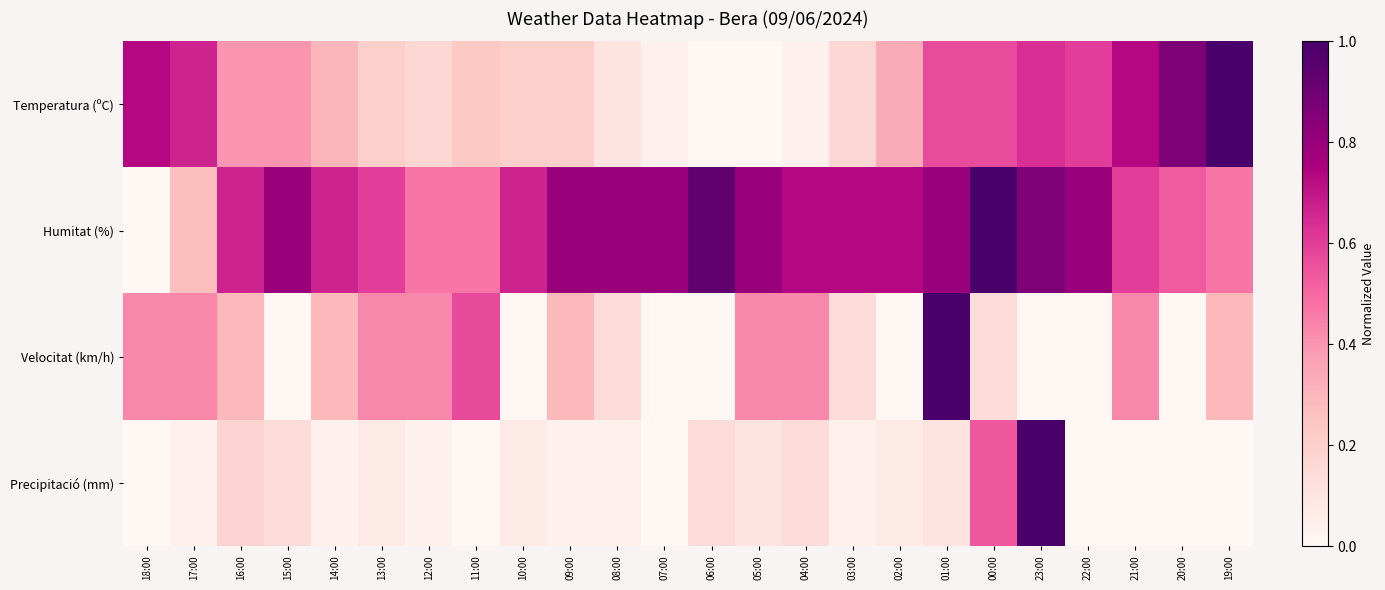

Reading left to right, extract all data points from this chart.

Temperatura (ºC): 18:00=0.7	17:00=0.7	16:00=0.4	15:00=0.4	14:00=0.3	13:00=0.2	12:00=0.2	11:00=0.2	10:00=0.2	09:00=0.2	08:00=0.1	07:00=0.0	06:00=0.0	05:00=0.0	04:00=0.0	03:00=0.2	02:00=0.3	01:00=0.6	00:00=0.6	23:00=0.6	22:00=0.6	21:00=0.7	20:00=0.9	19:00=1.0
Humitat (%): 18:00=0.0	17:00=0.3	16:00=0.7	15:00=0.8	14:00=0.7	13:00=0.6	12:00=0.5	11:00=0.5	10:00=0.7	09:00=0.8	08:00=0.8	07:00=0.8	06:00=0.9	05:00=0.8	04:00=0.7	03:00=0.7	02:00=0.7	01:00=0.8	00:00=1.0	23:00=0.9	22:00=0.8	21:00=0.6	20:00=0.5	19:00=0.5
Velocitat (km/h): 18:00=0.4	17:00=0.4	16:00=0.3	15:00=0.0	14:00=0.3	13:00=0.4	12:00=0.4	11:00=0.6	10:00=0.0	09:00=0.3	08:00=0.1	07:00=0.0	06:00=0.0	05:00=0.4	04:00=0.4	03:00=0.1	02:00=0.0	01:00=1.0	00:00=0.1	23:00=0.0	22:00=0.0	21:00=0.4	20:00=0.0	19:00=0.3
Precipitació (mm): 18:00=0.0	17:00=0.0	16:00=0.2	15:00=0.1	14:00=0.0	13:00=0.1	12:00=0.0	11:00=0.0	10:00=0.1	09:00=0.0	08:00=0.0	07:00=0.0	06:00=0.1	05:00=0.1	04:00=0.1	03:00=0.0	02:00=0.1	01:00=0.1	00:00=0.5	23:00=1.0	22:00=0.0	21:00=0.0	20:00=0.0	19:00=0.0